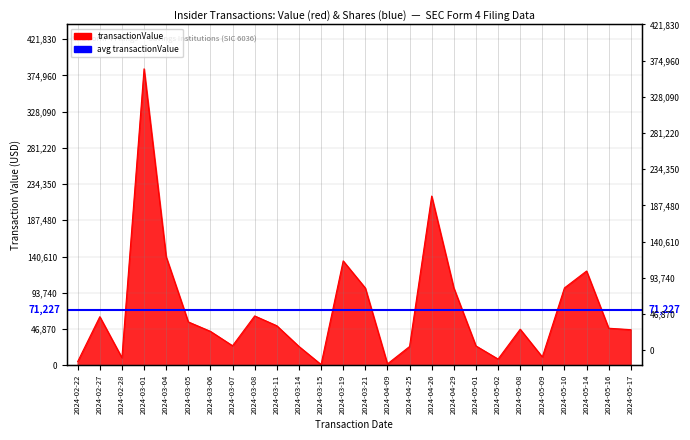

What is the value of the 23rd point from the left?

100020